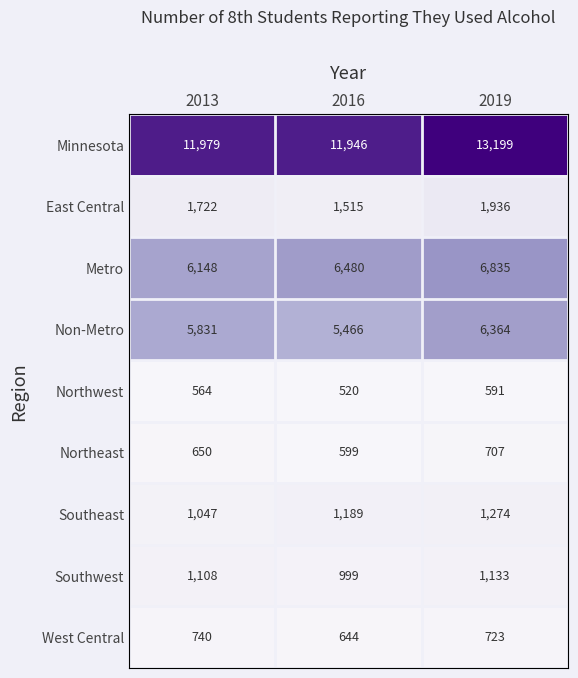

What is the sum of all Metro values?

19463